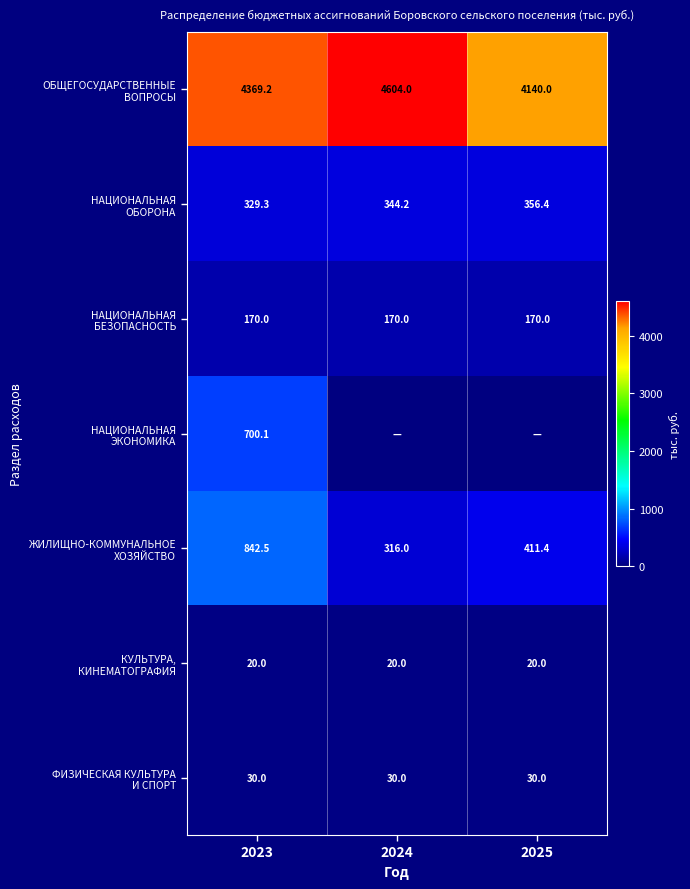

What is the total value across all series at 2023?

6461.1